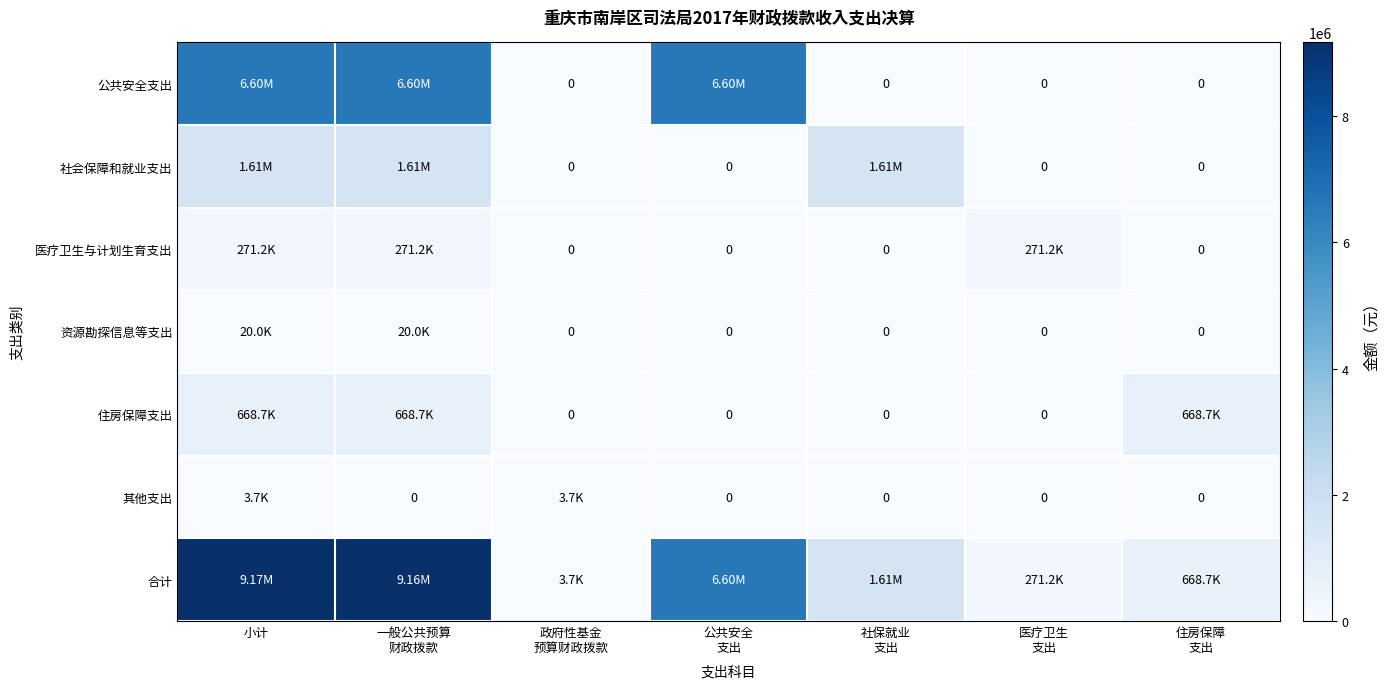

The 其他支出 series shows 0 at 一般公共预算 财政拨款. True or false?

True